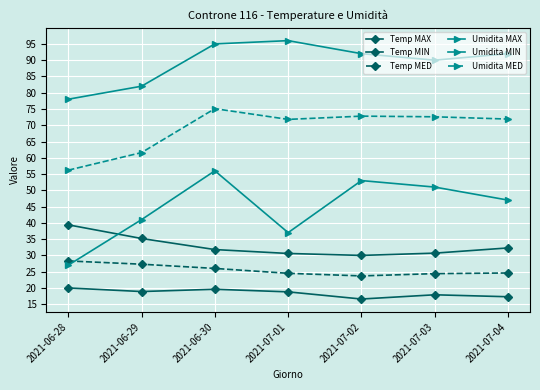

How many interior local valleys does the Umidita MAX series have?

1